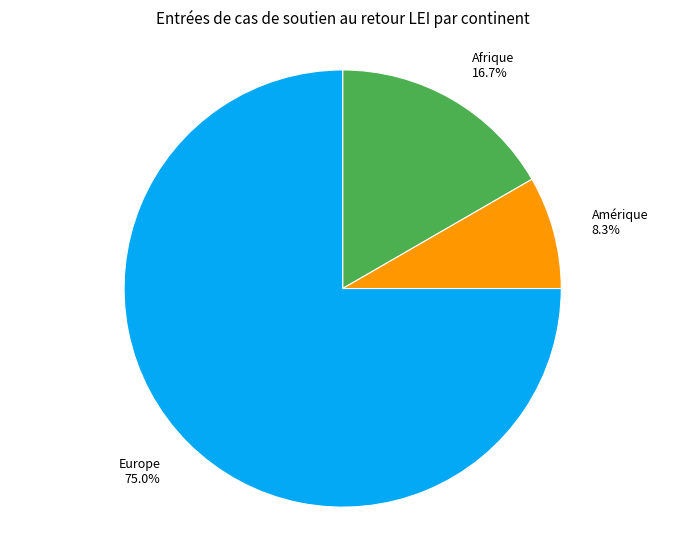

Which category has the smallest portion of the pie?

Amérique